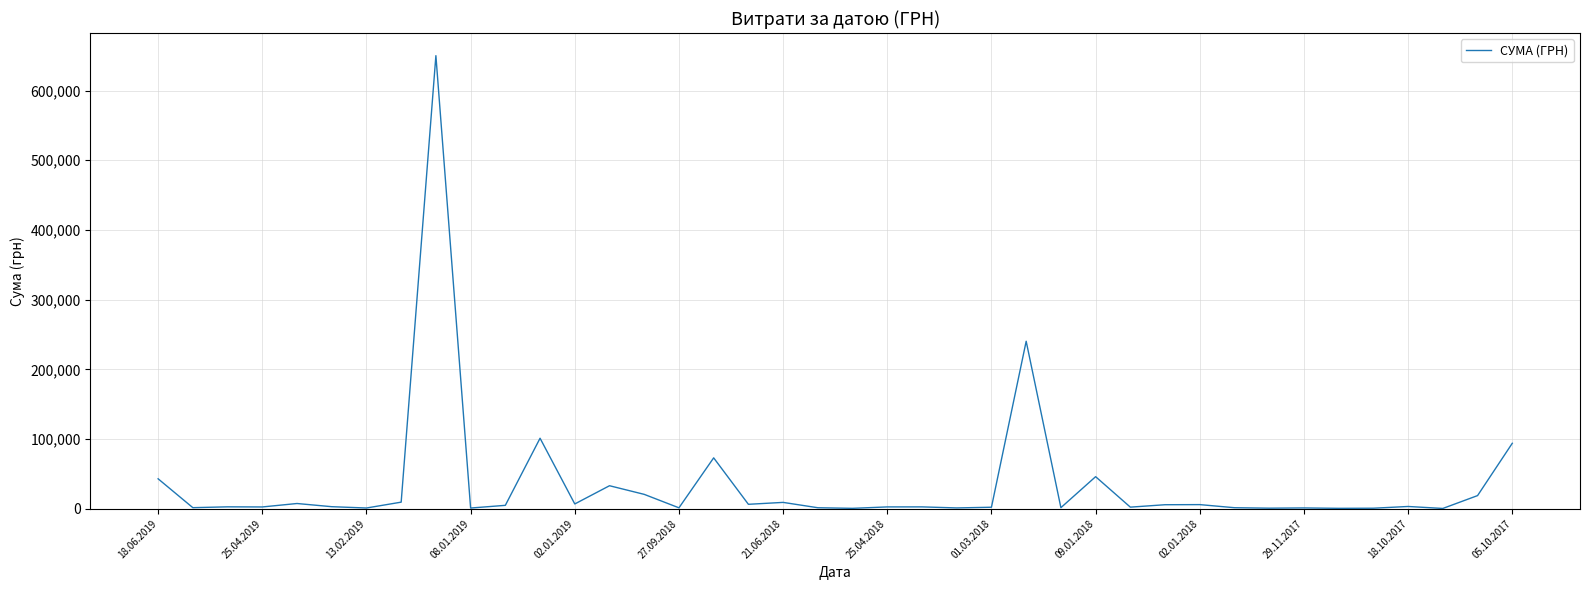

How many distinct data groups are displayed?

1